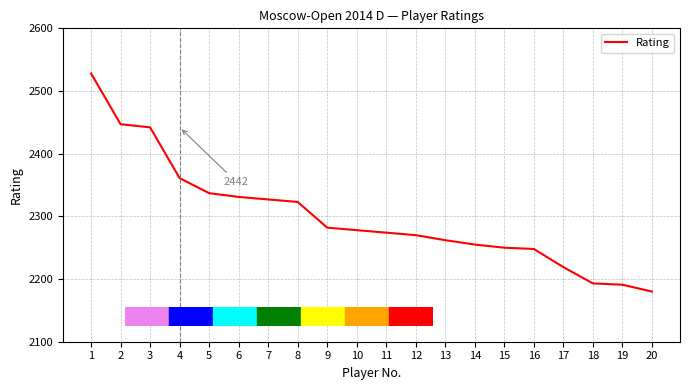

What is the maximum value shown in the chart?

2528